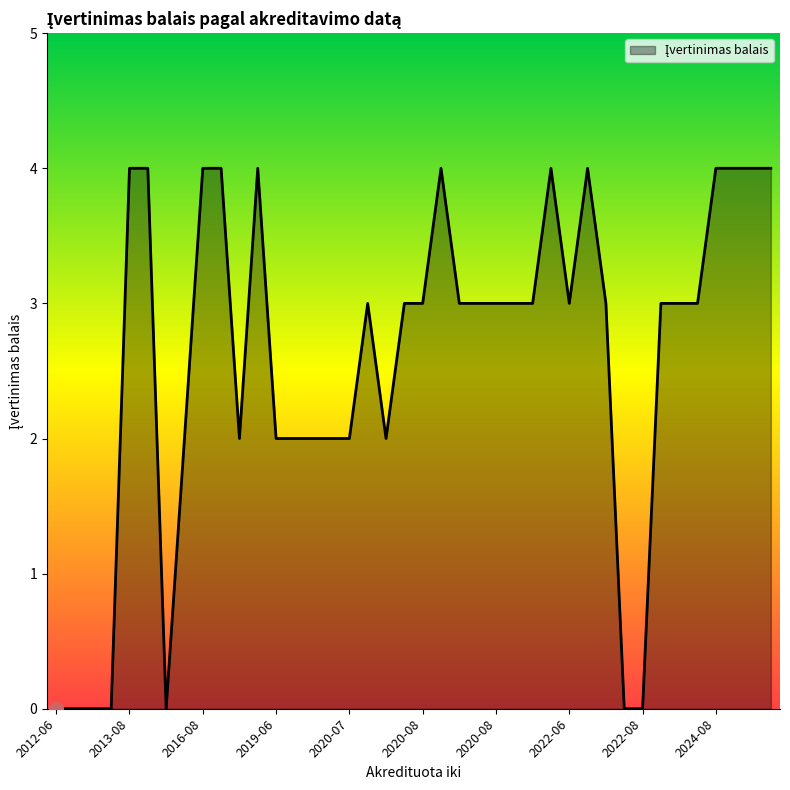

What is the maximum value shown in the chart?

4